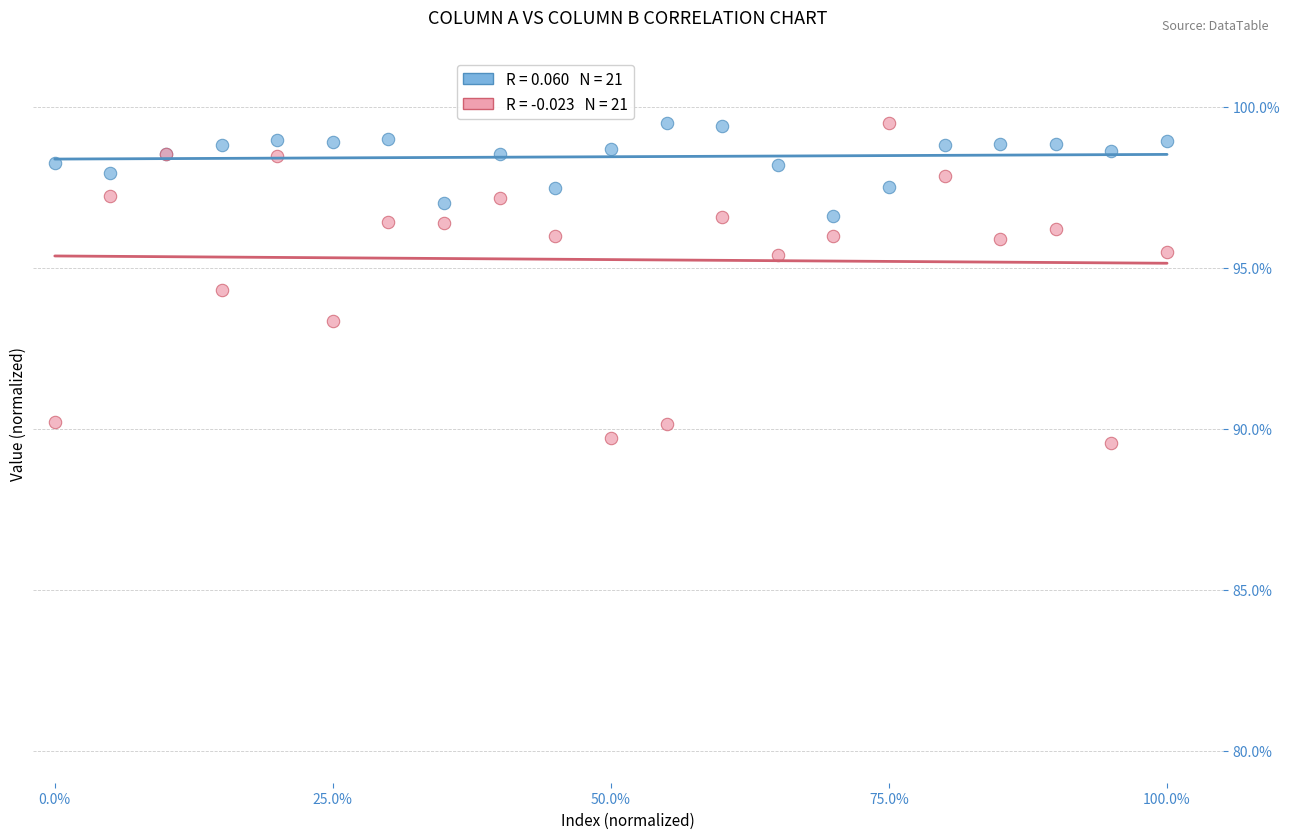

Across all series, what Y value is closest to 94?

94.3